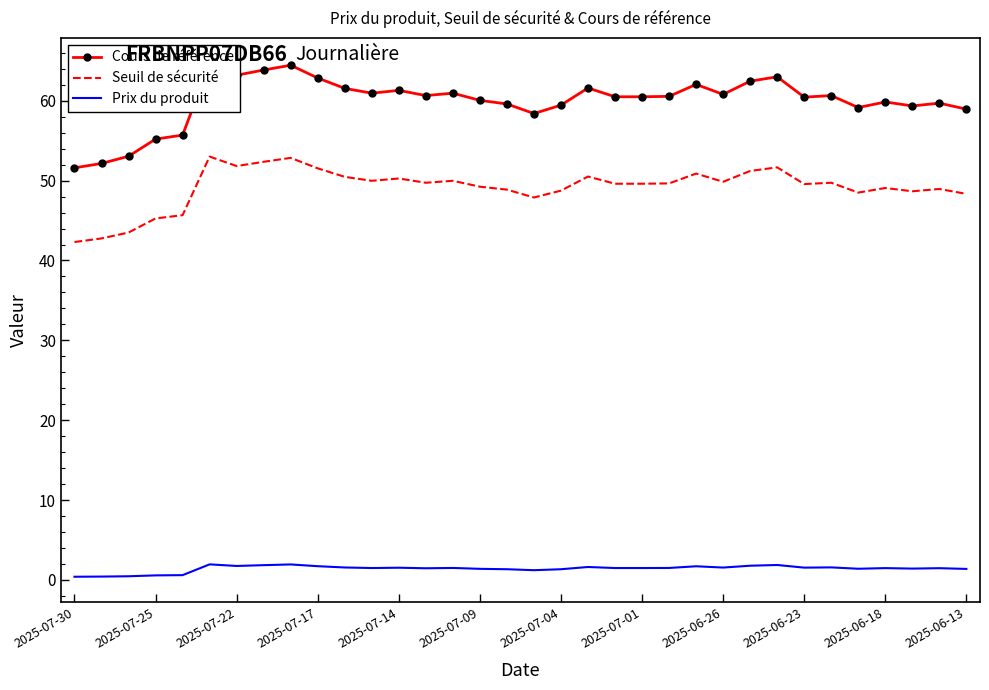

Rank the series by their maximum value, from lowest to highest.

Prix du produit, Seuil de sécurité, Cours de référence